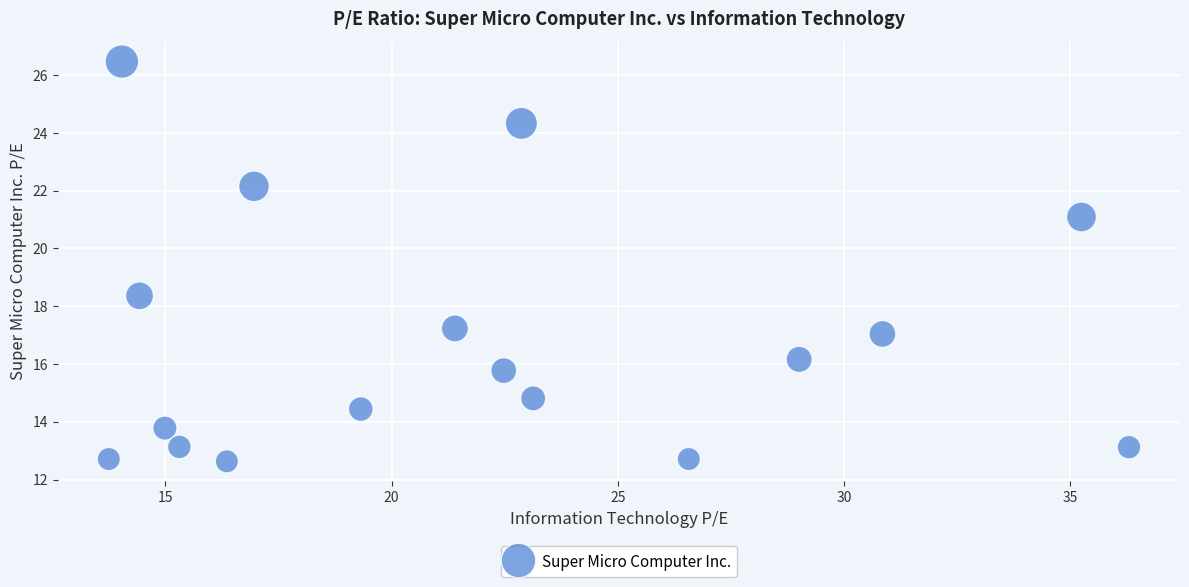

What Y value in the scatter plot is closest to 19?

18.4